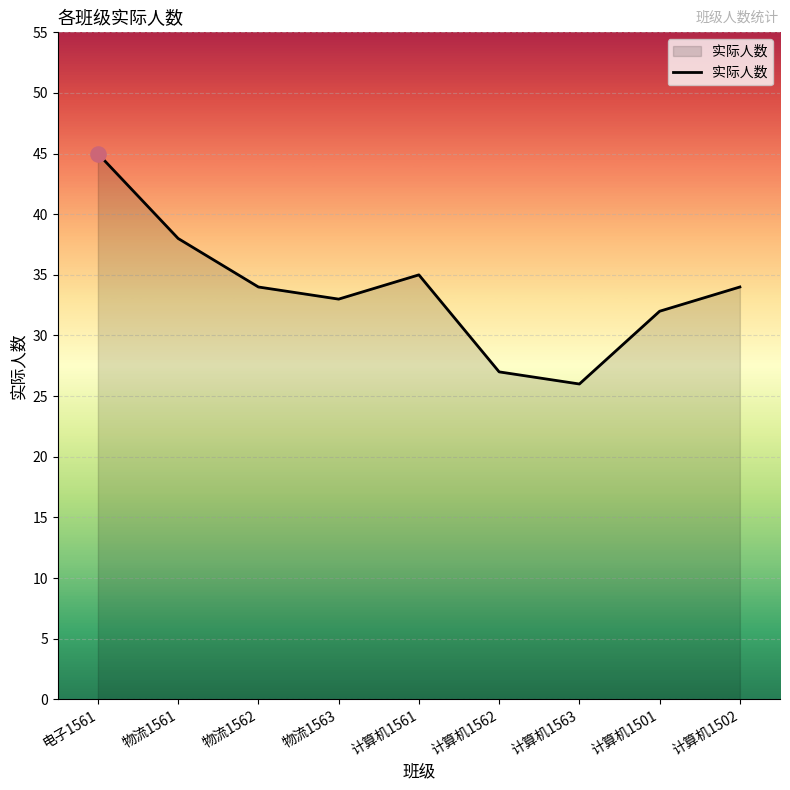

Approximately how many times larger is the value at 物流1561 compared to 计算机1502?

1.1